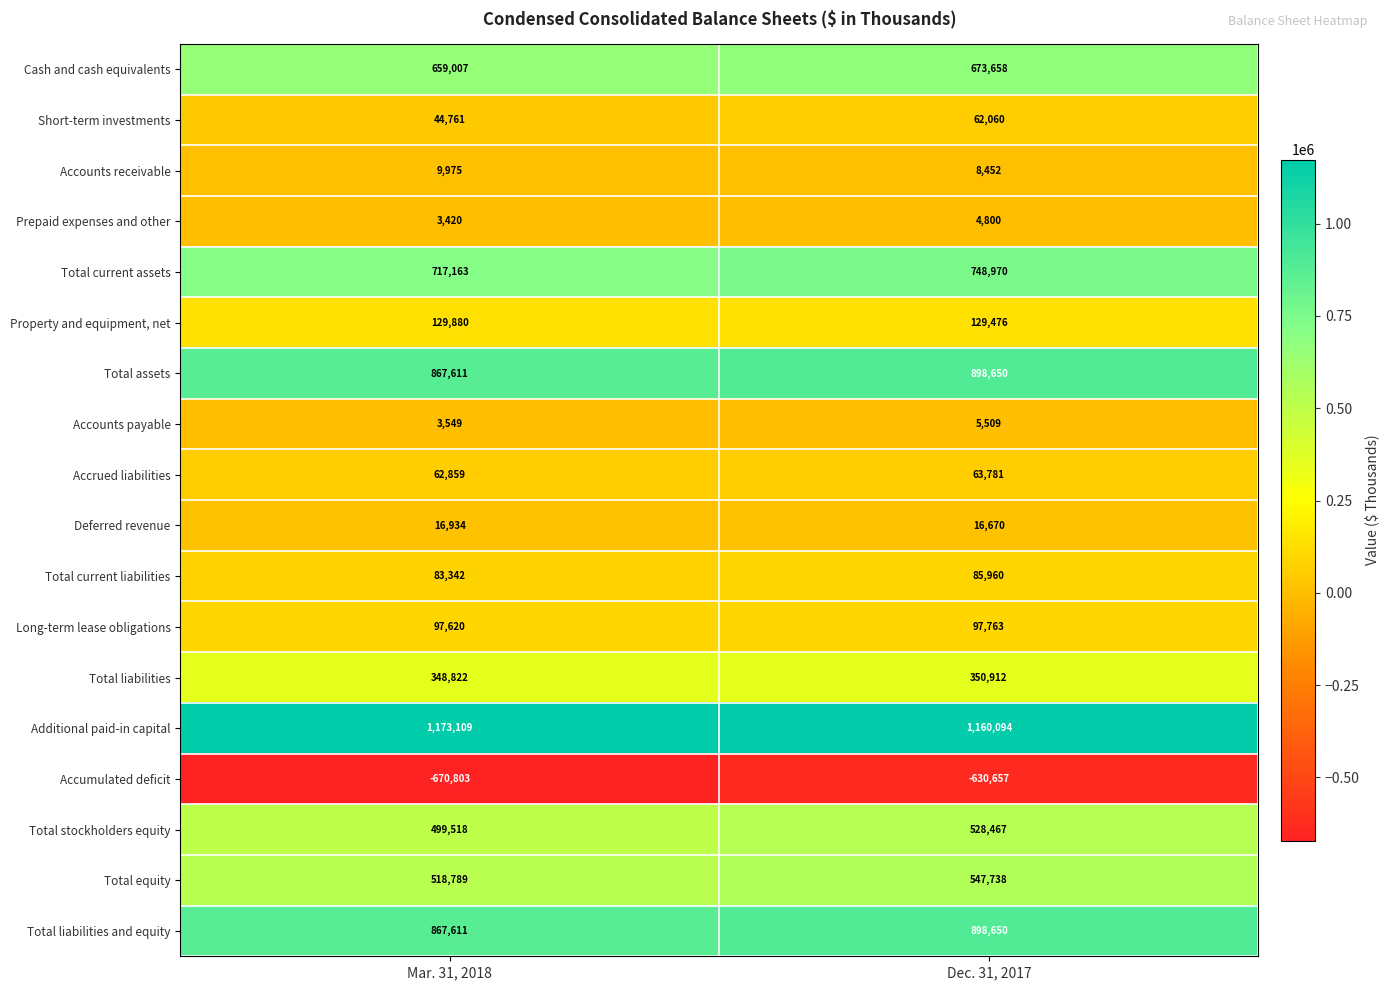

What is the difference between the Accrued liabilities values at Dec. 31, 2017 and Mar. 31, 2018?

922